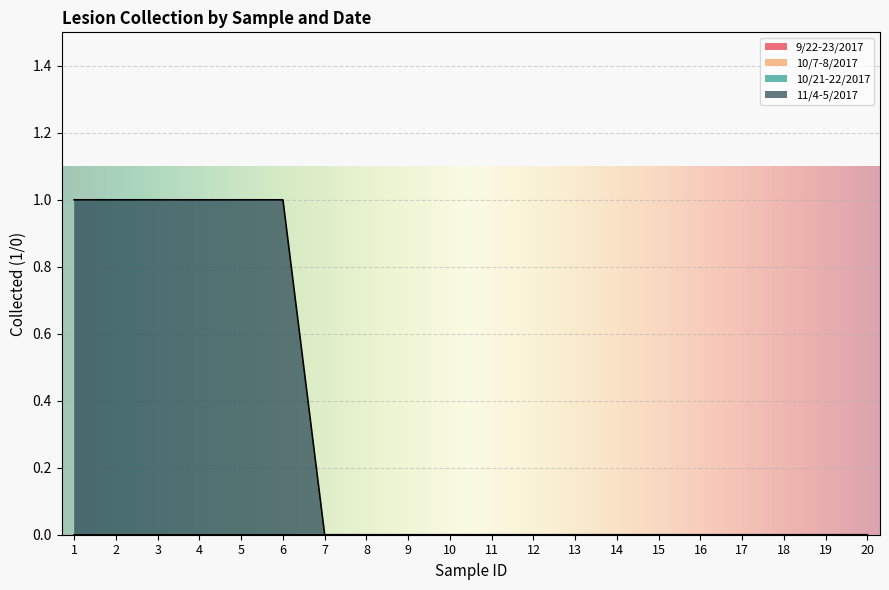

Rank the categories by 10/21-22/2017 value from lowest to highest.

1, 2, 3, 4, 5, 6, 7, 8, 9, 10, 11, 12, 13, 14, 15, 16, 17, 18, 19, 20